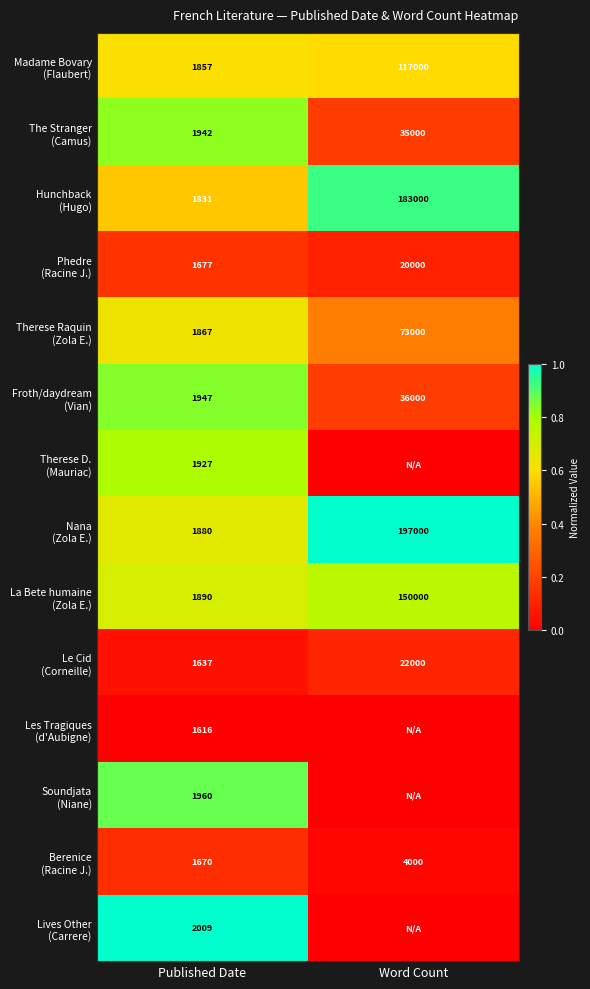

What is the spread (max minus min) of values at Published Date?

393